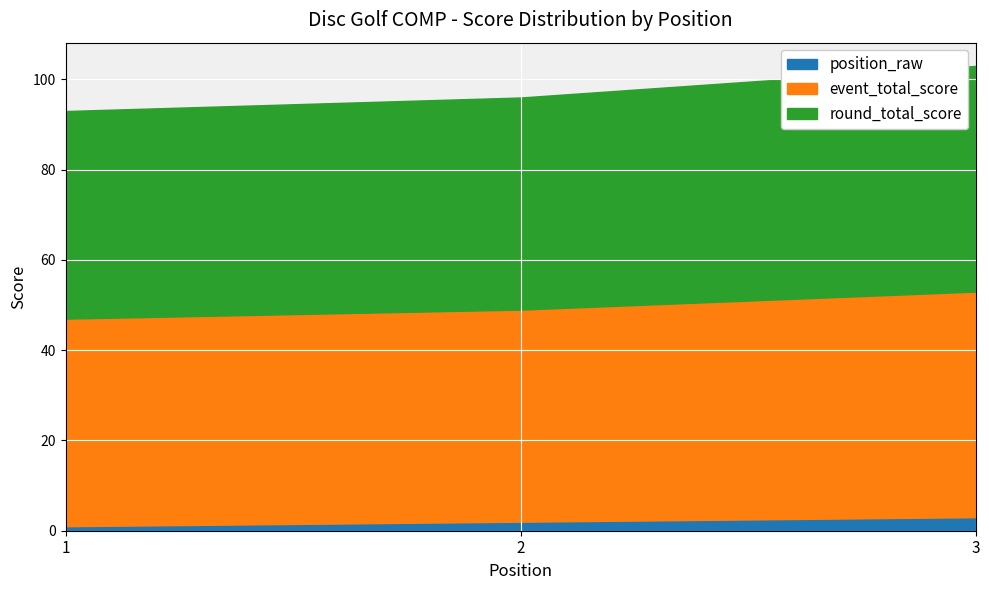

List the series in order of their peak value, lowest first.

position_raw, event_total_score, round_total_score